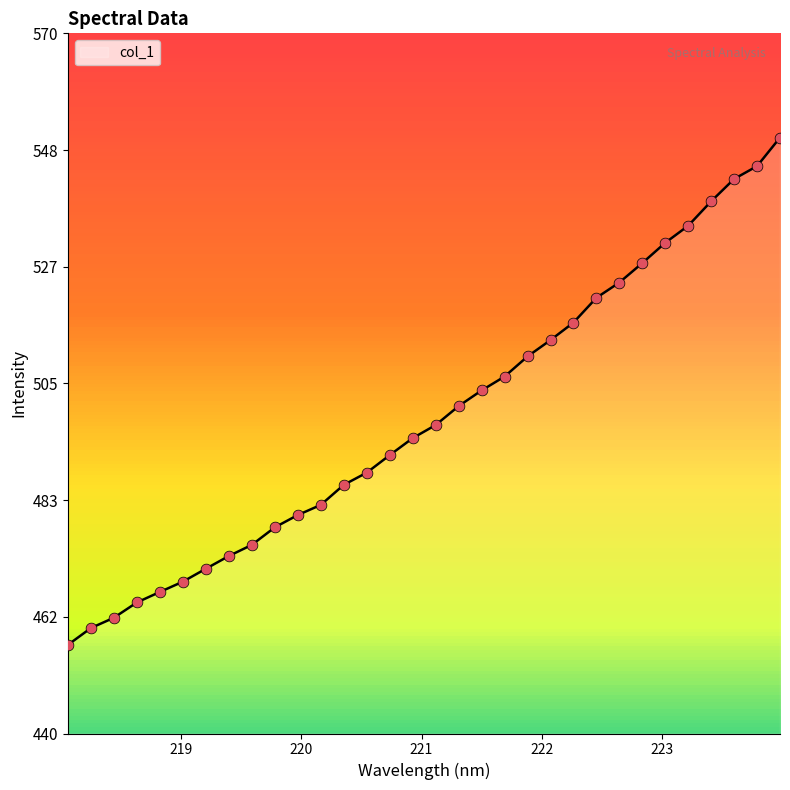

What is the difference between the maximum and minimum values?

94.2